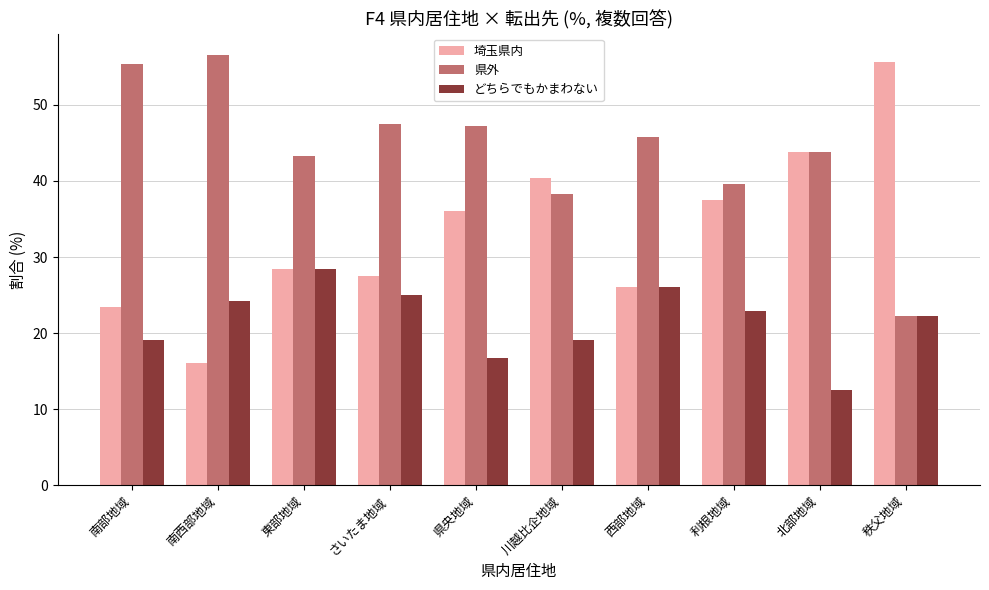

How many bars are there in each group?

3